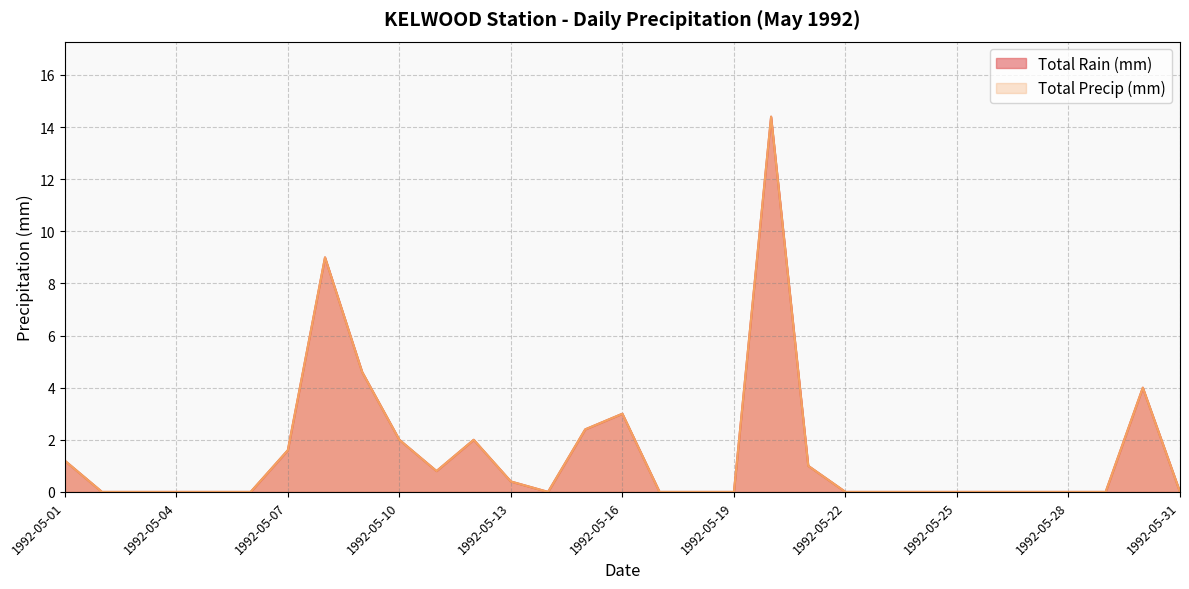

True or false: Total Rain (mm) and Total Precip (mm) cross at least once.

False